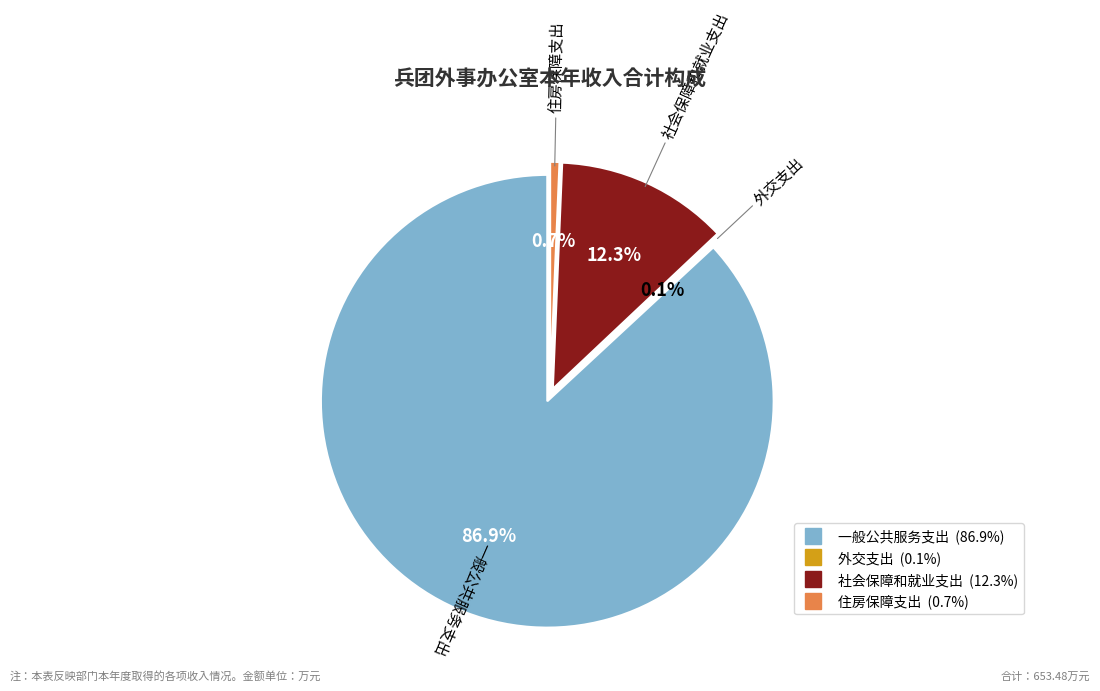

What is the change in value from 外交支出 to 住房保障支出?

+3.4